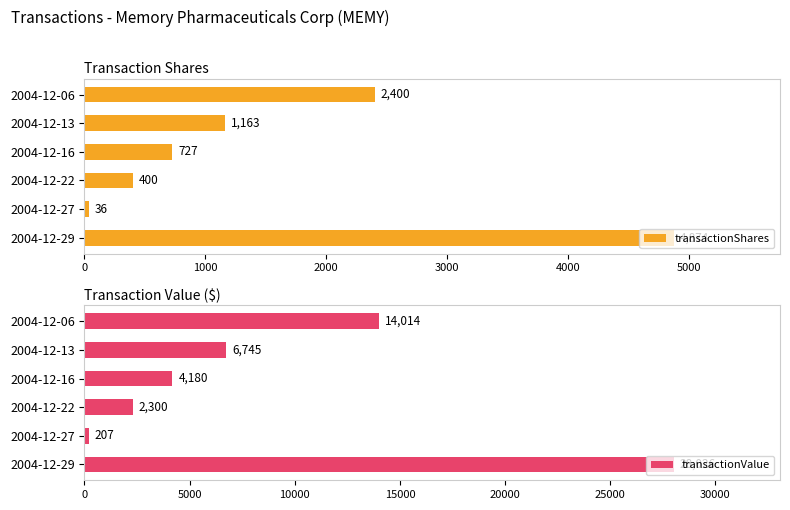

What is the difference between the maximum and minimum values in the transactionShares series?

4838